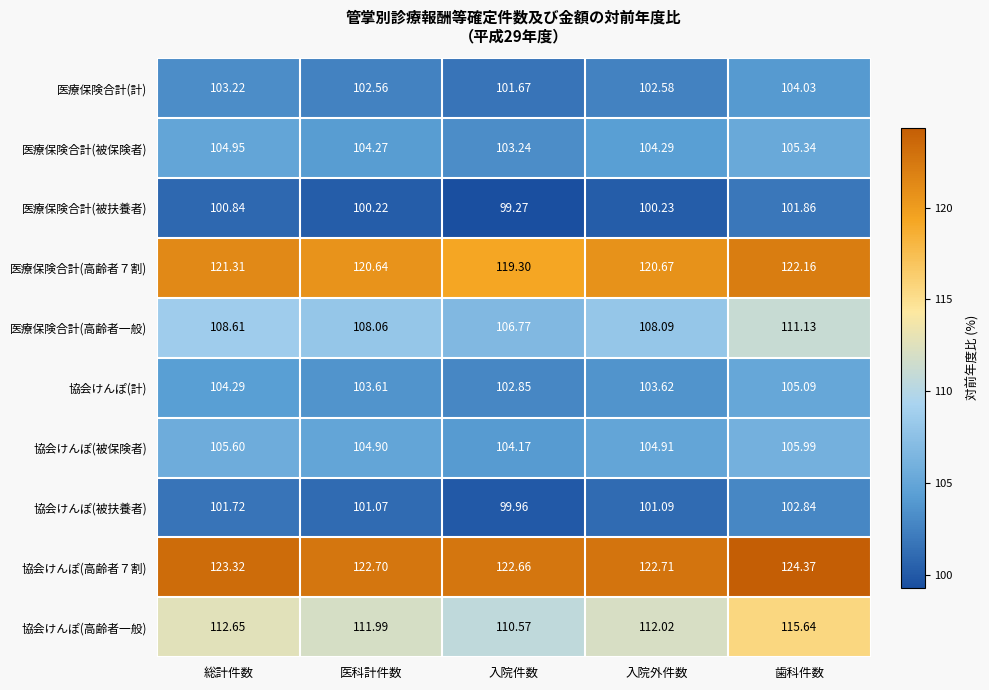

Which series changed the most between 総計件数 and 入院件数?

協会けんぽ(高齢者一般)